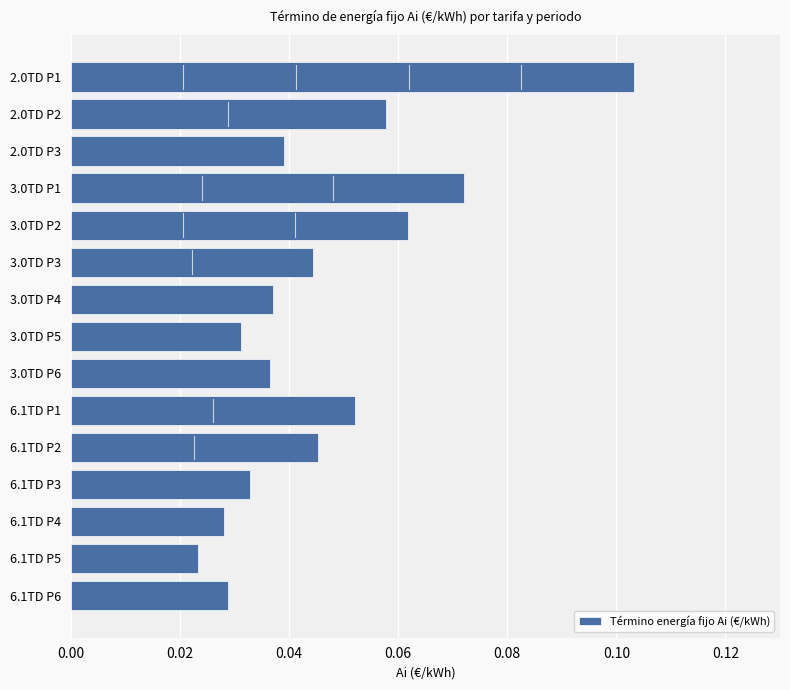

Which label corresponds to the largest value in the chart?

2.0TD P1